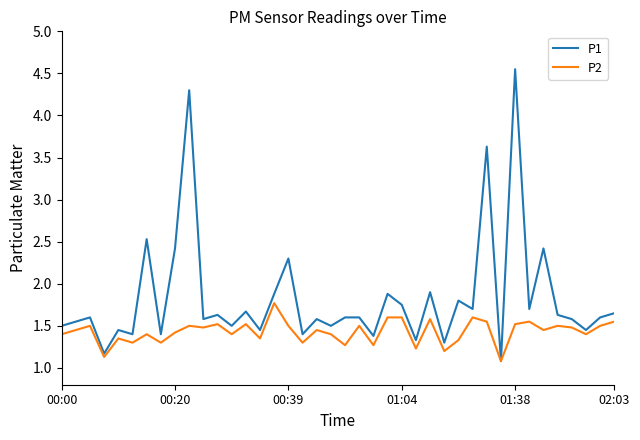

How many lines are shown in the chart?

2